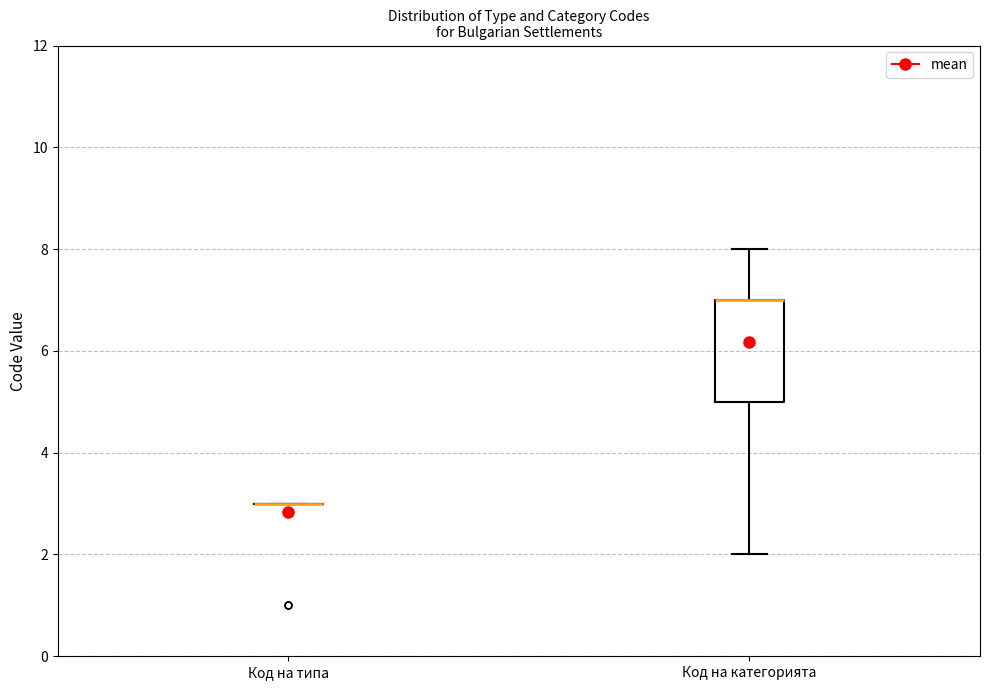

Where does the upper whisker of the box for Код на категорията end on the y-axis? The values are not printed on the chart, so give them approximately, as read against the axis.

8